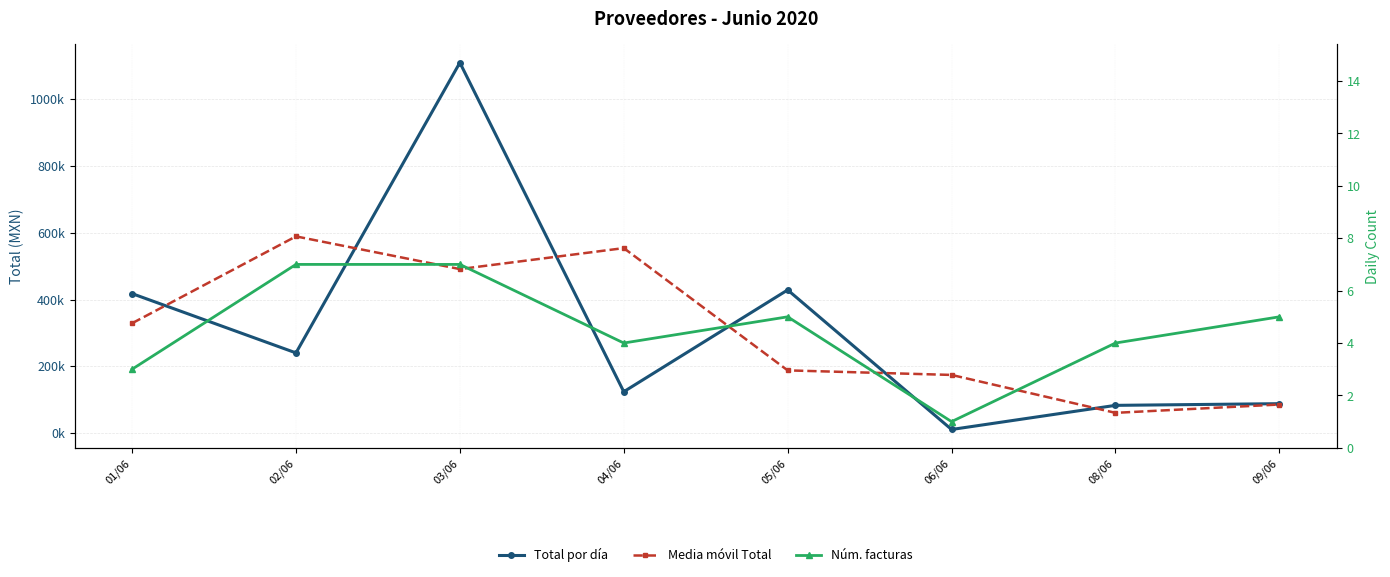

What is the label of the 8th point from the left?

09/06